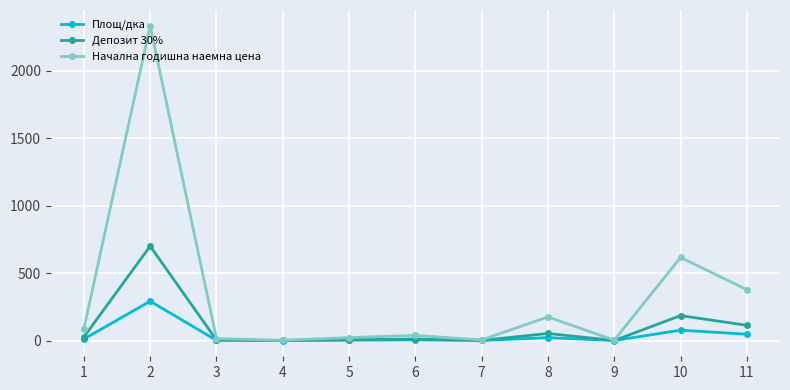

Rank the series by their average value, from highest to lowest.

Начална годишна наемна цена, Депозит 30%, Площ/дка